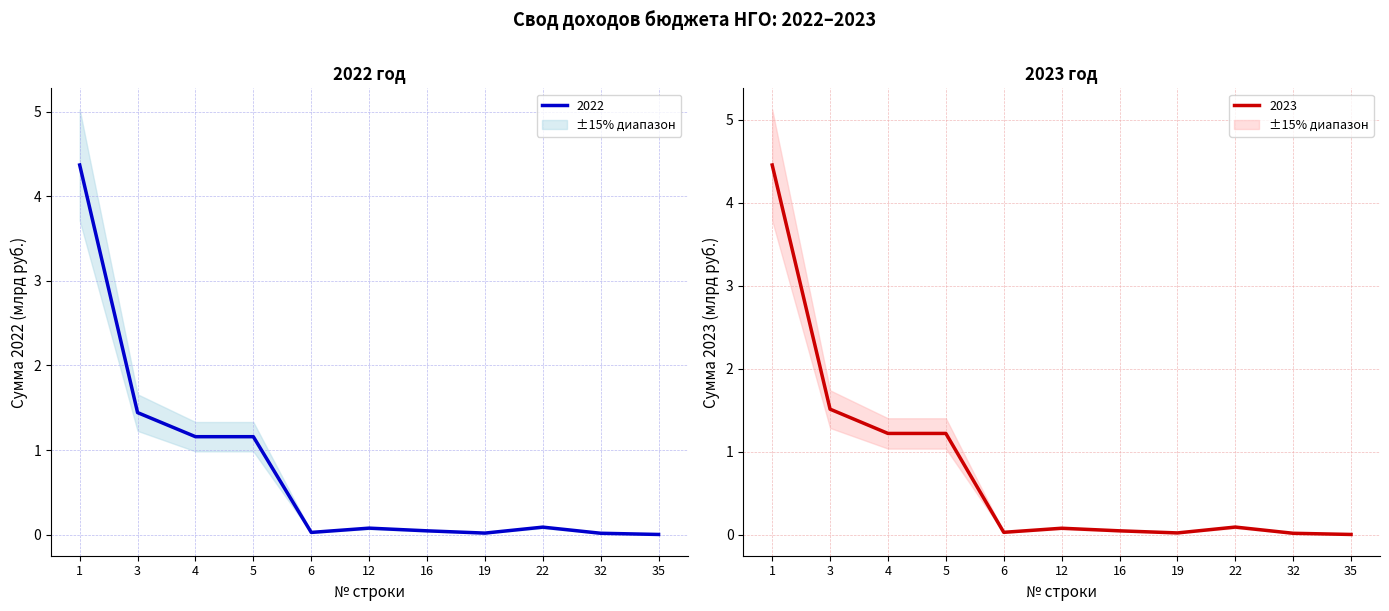

Is the value of Sумма 2023 (млрд руб.) at 6 greater than the value of Sумма 2022 (млрд руб.) at 5?

No